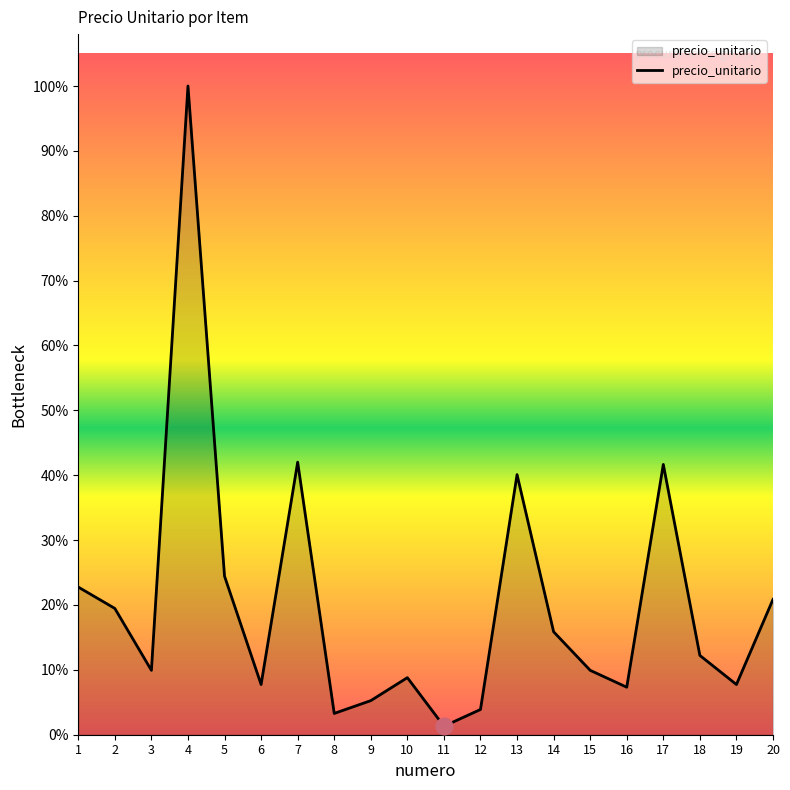

Rank the categories by value from lowest to highest.

11, 8, 12, 9, 16, 6, 19, 10, 3, 15, 18, 14, 2, 20, 1, 5, 13, 17, 7, 4